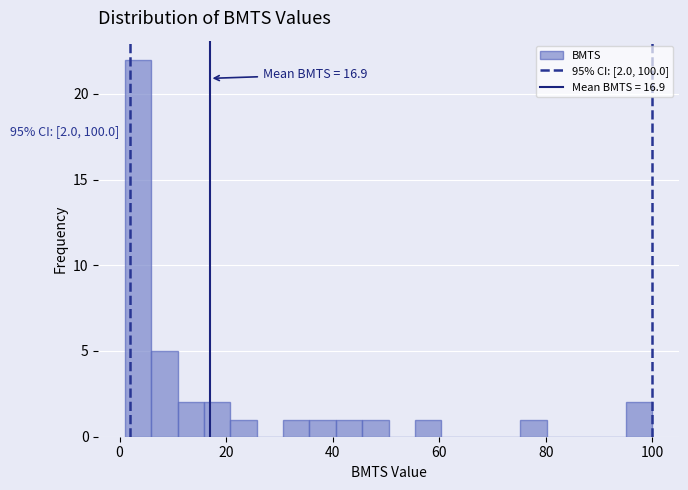

Around what value on the x-axis is the tallest bar? Give the approximate position of its centre, as read against the axis.

4